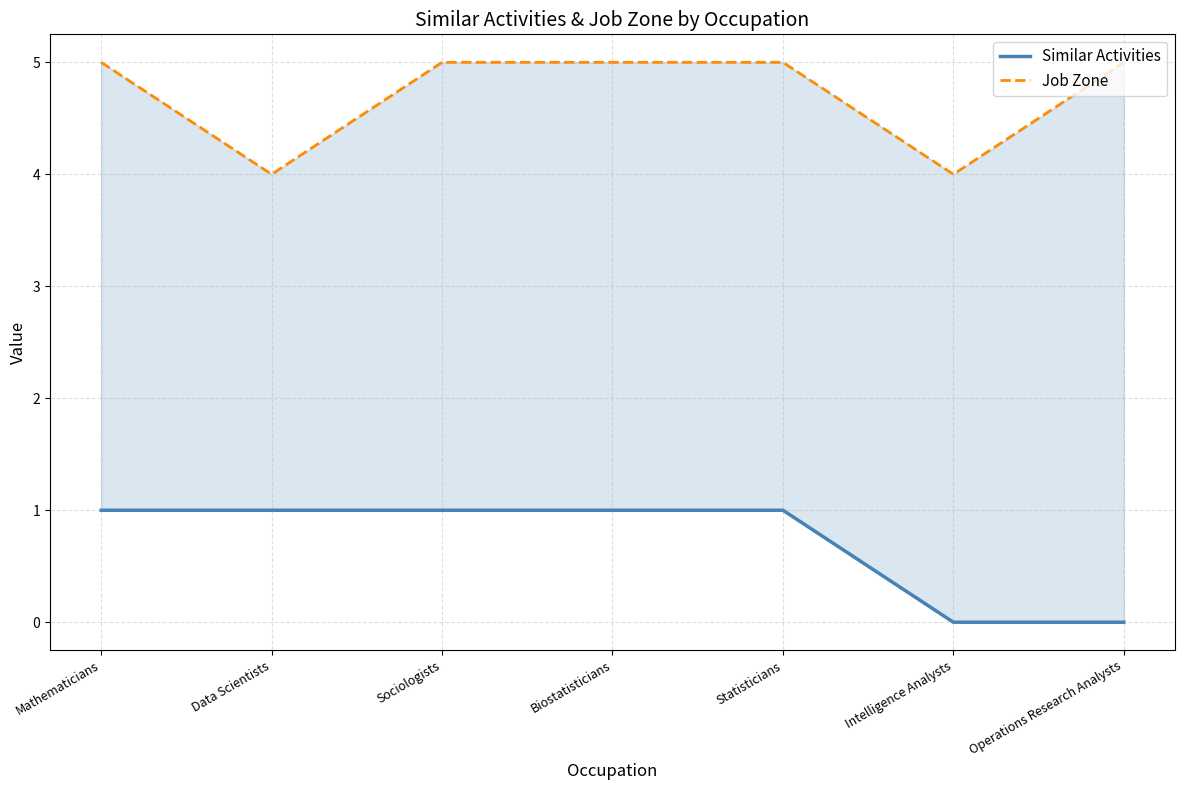

Rank the series by their average value, from highest to lowest.

Job Zone, Similar Activities